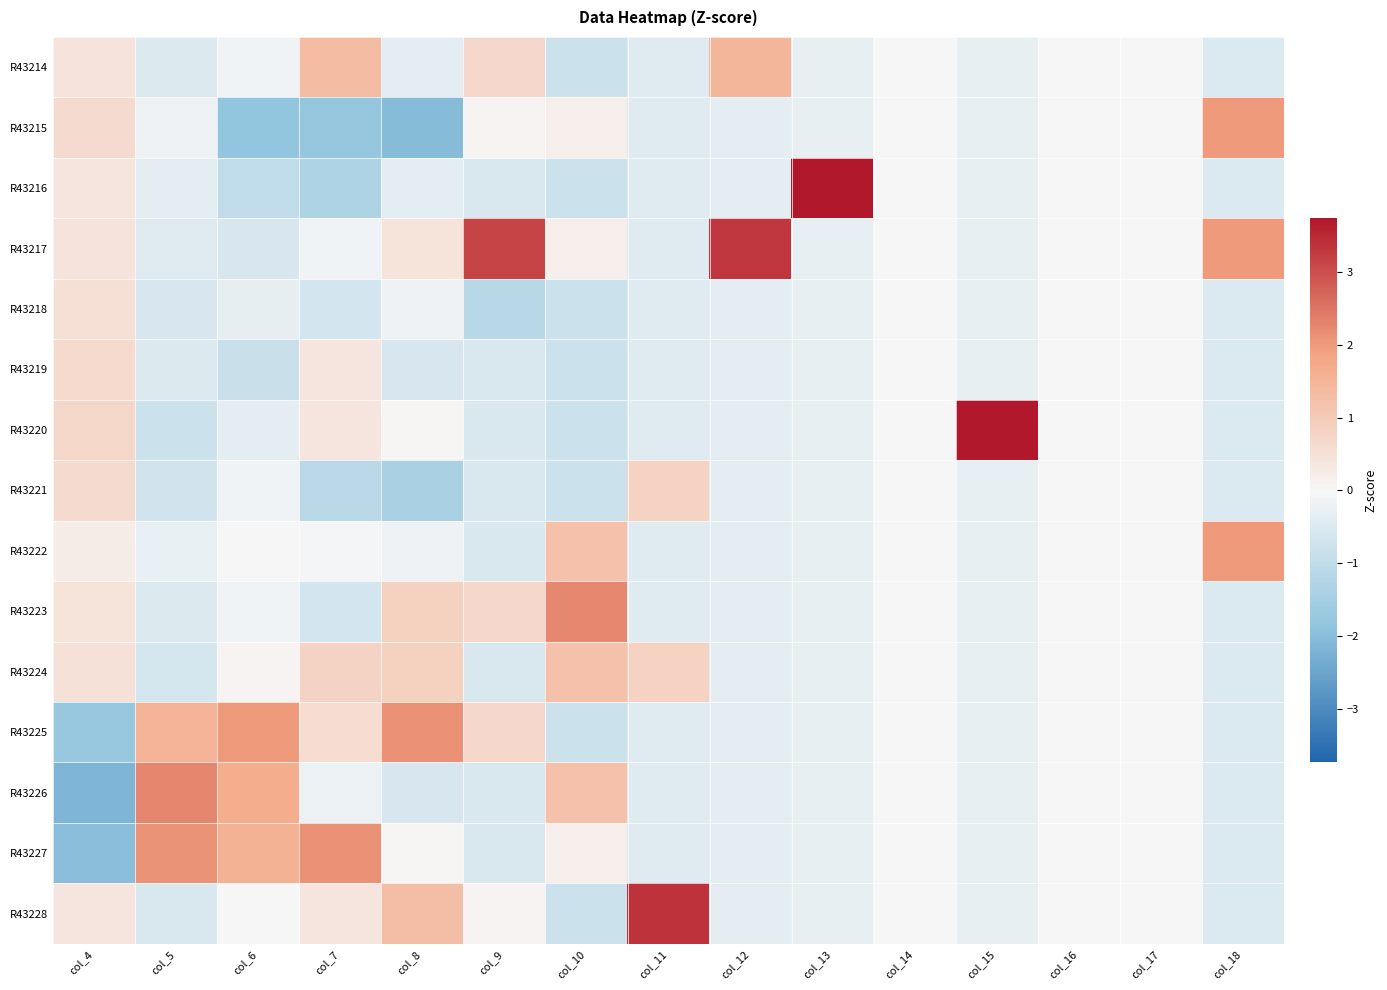

Reading right to left, transcribe all the data shown in this chart.

R43214: col_18=-0.5	col_17=0.0	col_16=0.0	col_15=-0.3	col_14=0.0	col_13=-0.3	col_12=1.5	col_11=-0.4	col_10=-0.8	col_9=0.7	col_8=-0.4	col_7=1.3	col_6=-0.1	col_5=-0.5	col_4=0.4
R43215: col_18=2.0	col_17=0.0	col_16=0.0	col_15=-0.3	col_14=0.0	col_13=-0.3	col_12=-0.4	col_11=-0.4	col_10=0.2	col_9=0.1	col_8=-2.0	col_7=-1.8	col_6=-1.9	col_5=-0.2	col_4=0.6
R43216: col_18=-0.5	col_17=0.0	col_16=0.0	col_15=-0.3	col_14=0.0	col_13=3.7	col_12=-0.4	col_11=-0.4	col_10=-0.8	col_9=-0.5	col_8=-0.4	col_7=-1.3	col_6=-1.0	col_5=-0.3	col_4=0.4
R43217: col_18=2.0	col_17=0.0	col_16=0.0	col_15=-0.3	col_14=0.0	col_13=-0.3	col_12=3.3	col_11=-0.4	col_10=0.2	col_9=3.2	col_8=0.5	col_7=-0.1	col_6=-0.6	col_5=-0.4	col_4=0.4
R43218: col_18=-0.5	col_17=0.0	col_16=0.0	col_15=-0.3	col_14=0.0	col_13=-0.3	col_12=-0.4	col_11=-0.4	col_10=-0.8	col_9=-1.1	col_8=-0.2	col_7=-0.7	col_6=-0.3	col_5=-0.6	col_4=0.5
R43219: col_18=-0.5	col_17=0.0	col_16=0.0	col_15=-0.3	col_14=0.0	col_13=-0.3	col_12=-0.4	col_11=-0.4	col_10=-0.8	col_9=-0.5	col_8=-0.6	col_7=0.4	col_6=-0.8	col_5=-0.5	col_4=0.6
R43220: col_18=-0.5	col_17=0.0	col_16=0.0	col_15=3.7	col_14=0.0	col_13=-0.3	col_12=-0.4	col_11=-0.4	col_10=-0.8	col_9=-0.5	col_8=0.0	col_7=0.4	col_6=-0.3	col_5=-0.8	col_4=0.7
R43221: col_18=-0.5	col_17=0.0	col_16=0.0	col_15=-0.3	col_14=0.0	col_13=-0.3	col_12=-0.4	col_11=0.8	col_10=-0.8	col_9=-0.5	col_8=-1.4	col_7=-1.1	col_6=-0.1	col_5=-0.7	col_4=0.6
R43222: col_18=2.0	col_17=0.0	col_16=0.0	col_15=-0.3	col_14=0.0	col_13=-0.3	col_12=-0.4	col_11=-0.4	col_10=1.2	col_9=-0.5	col_8=-0.2	col_7=-0.1	col_6=0.0	col_5=-0.3	col_4=0.2
R43223: col_18=-0.5	col_17=0.0	col_16=0.0	col_15=-0.3	col_14=0.0	col_13=-0.3	col_12=-0.4	col_11=-0.4	col_10=2.2	col_9=0.7	col_8=0.9	col_7=-0.7	col_6=-0.1	col_5=-0.5	col_4=0.4
R43224: col_18=-0.5	col_17=0.0	col_16=0.0	col_15=-0.3	col_14=0.0	col_13=-0.3	col_12=-0.4	col_11=0.8	col_10=1.2	col_9=-0.5	col_8=0.9	col_7=0.8	col_6=0.1	col_5=-0.6	col_4=0.5
R43225: col_18=-0.5	col_17=0.0	col_16=0.0	col_15=-0.3	col_14=0.0	col_13=-0.3	col_12=-0.4	col_11=-0.4	col_10=-0.8	col_9=0.7	col_8=2.1	col_7=0.6	col_6=2.0	col_5=1.5	col_4=-1.7
R43226: col_18=-0.5	col_17=0.0	col_16=0.0	col_15=-0.3	col_14=0.0	col_13=-0.3	col_12=-0.4	col_11=-0.4	col_10=1.2	col_9=-0.5	col_8=-0.6	col_7=-0.2	col_6=1.7	col_5=2.3	col_4=-2.2
R43227: col_18=-0.5	col_17=0.0	col_16=0.0	col_15=-0.3	col_14=0.0	col_13=-0.3	col_12=-0.4	col_11=-0.4	col_10=0.2	col_9=-0.5	col_8=0.0	col_7=2.1	col_6=1.6	col_5=2.1	col_4=-2.0
R43228: col_18=-0.5	col_17=0.0	col_16=0.0	col_15=-0.3	col_14=0.0	col_13=-0.3	col_12=-0.4	col_11=3.4	col_10=-0.8	col_9=0.1	col_8=1.3	col_7=0.4	col_6=-0.0	col_5=-0.6	col_4=0.4